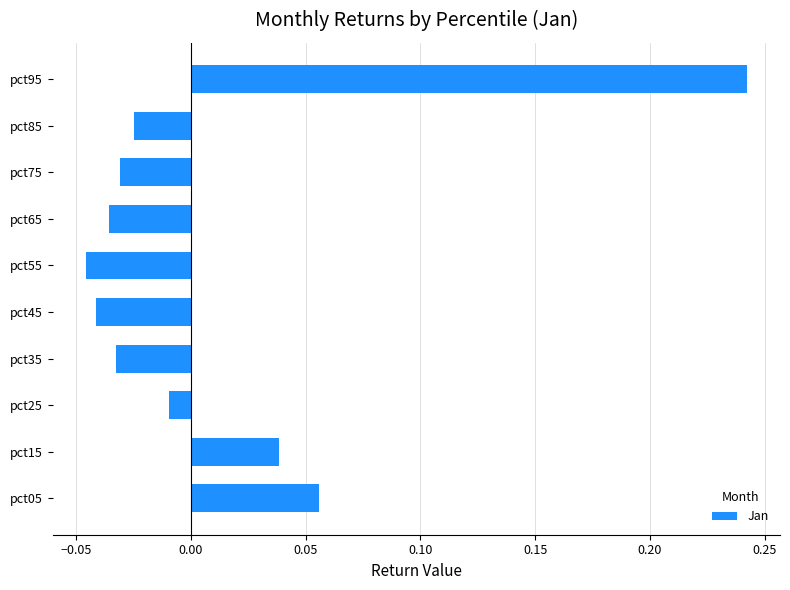

Which category has the lowest value across all series?

pct55